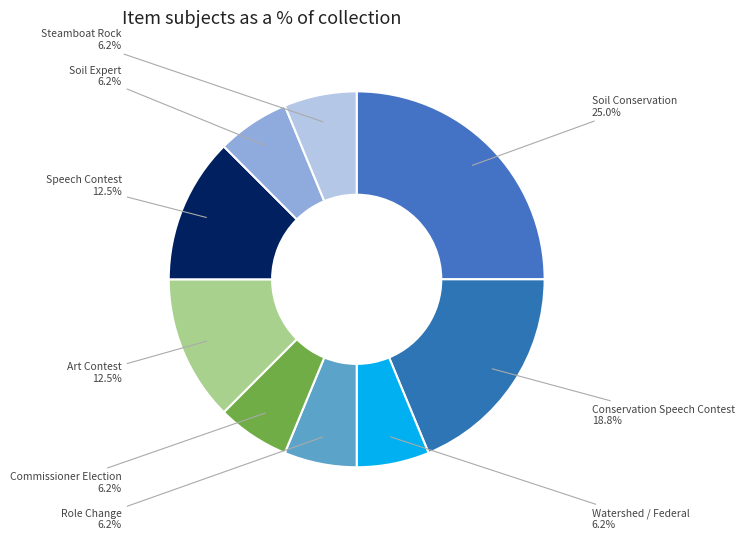

Combined, do Steamboat Rock and Conservation Speech Contest account for over 50%?

No